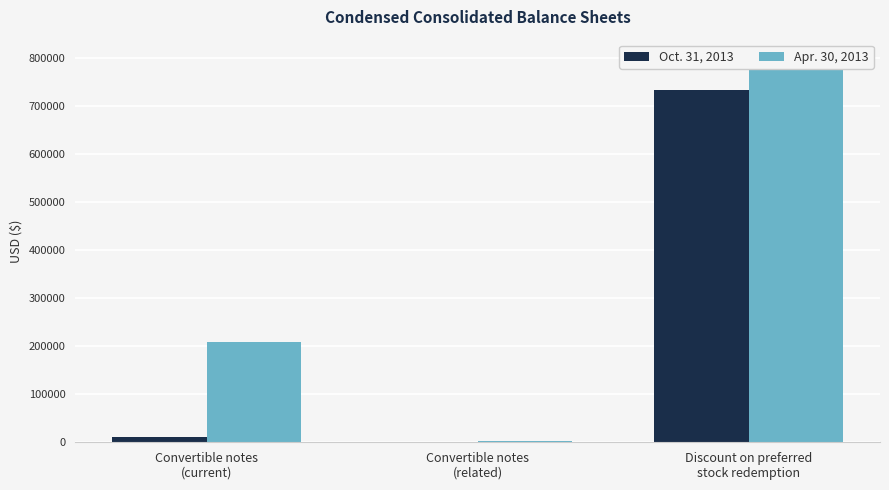

Which series changed the most between Convertible notes
(current) and Discount on preferred
stock redemption?

Oct. 31, 2013